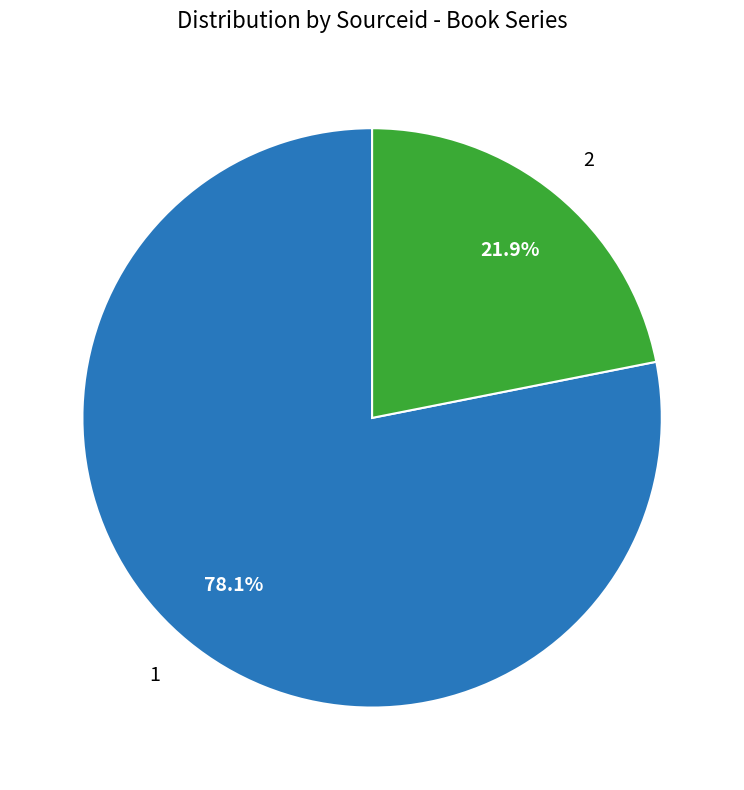

Between 1 and 2, which is larger?

1